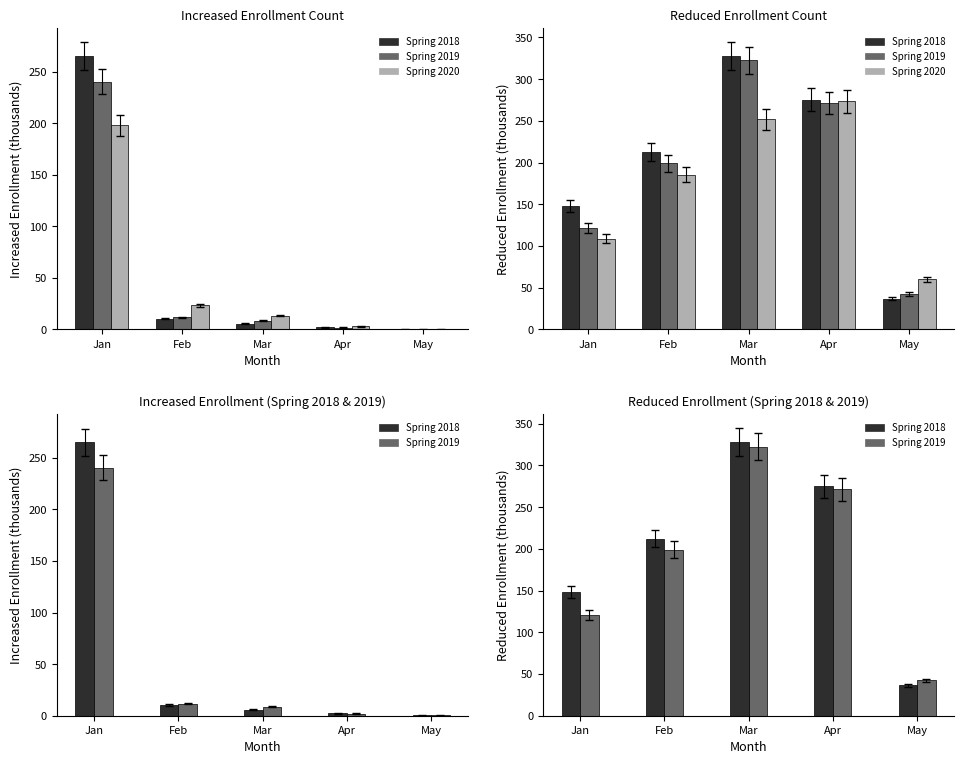

What is the approximate value of Spring 2019 at Feb?

199.0